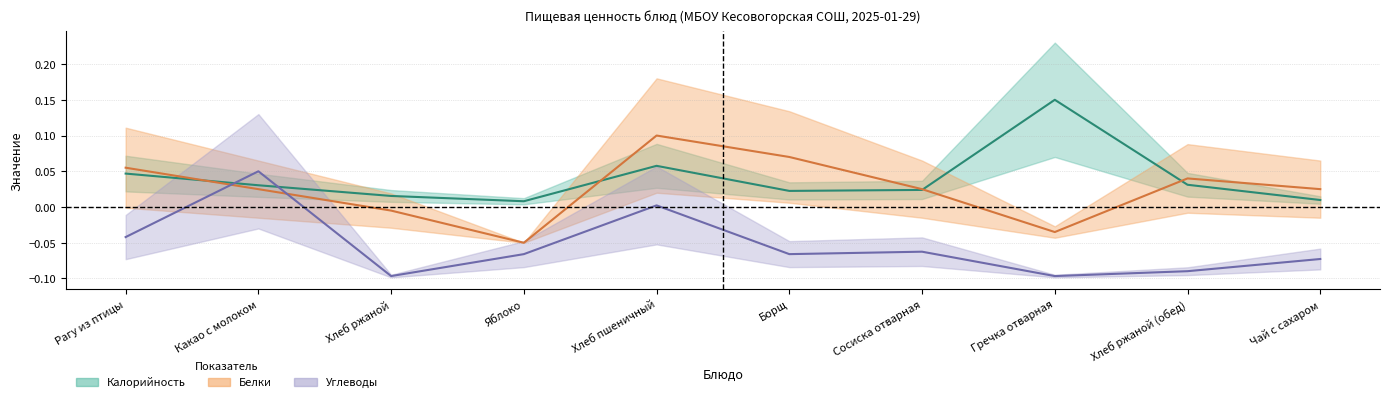

List the series in order of their peak value, highest first.

Калорийность, Белки, Углеводы